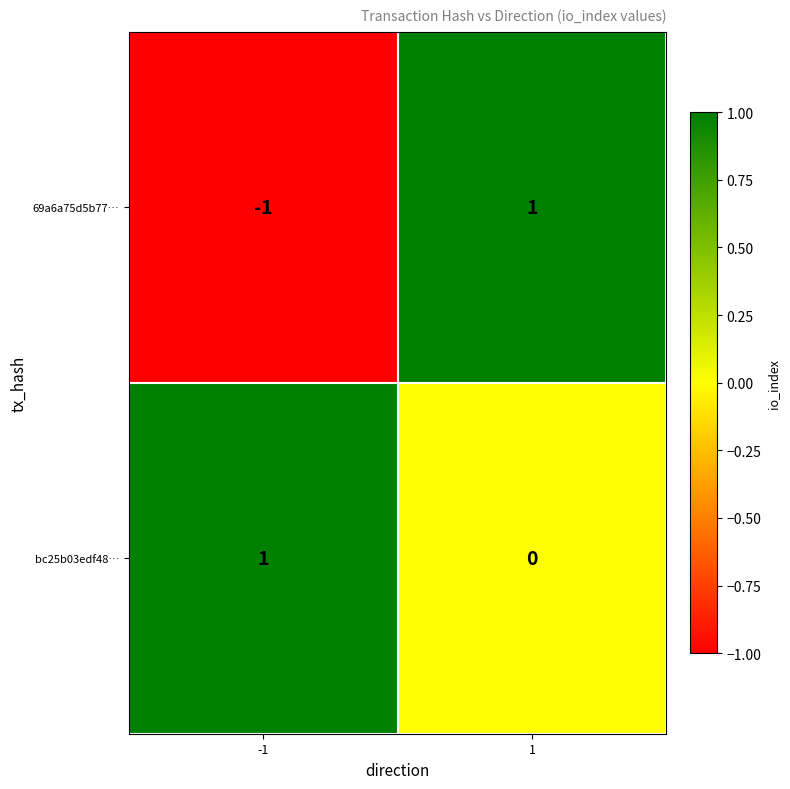

Reading left to right, list all the values displayed in this chart.

69a6a75d5b77…: -1	1
bc25b03edf48…: 1	0